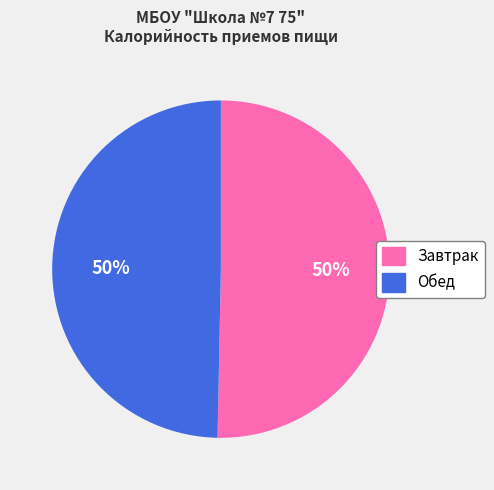

To the nearest percent, what portion does Обед represent?

50%